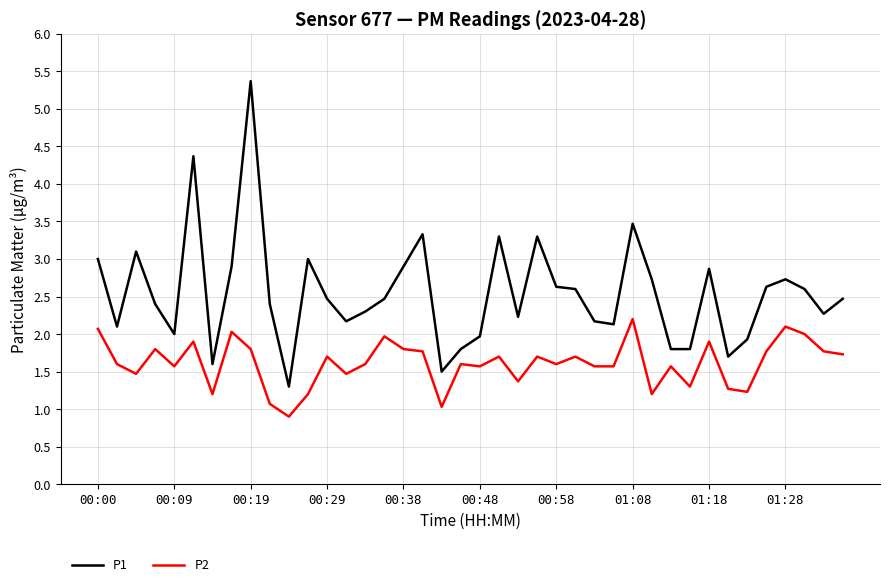

What is the average value of the P2 series?

1.6